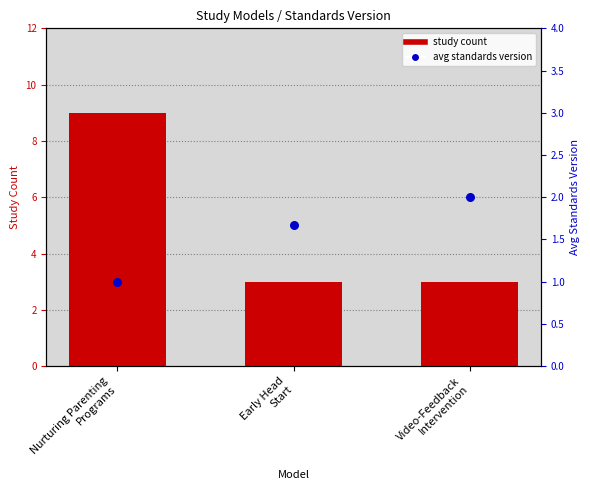

Which series has the widest spread of Y values?

study count